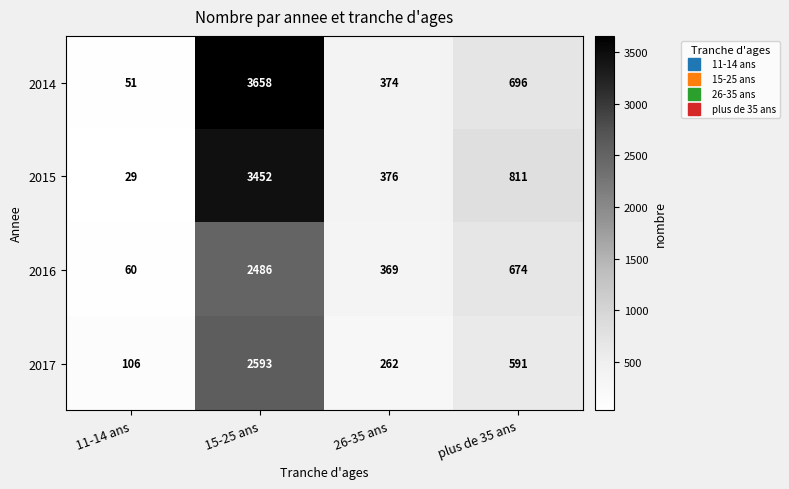

Reading right to left, list all the values displayed in this chart.

2014: plus de 35 ans=696	26-35 ans=374	15-25 ans=3658	11-14 ans=51
2015: plus de 35 ans=811	26-35 ans=376	15-25 ans=3452	11-14 ans=29
2016: plus de 35 ans=674	26-35 ans=369	15-25 ans=2486	11-14 ans=60
2017: plus de 35 ans=591	26-35 ans=262	15-25 ans=2593	11-14 ans=106